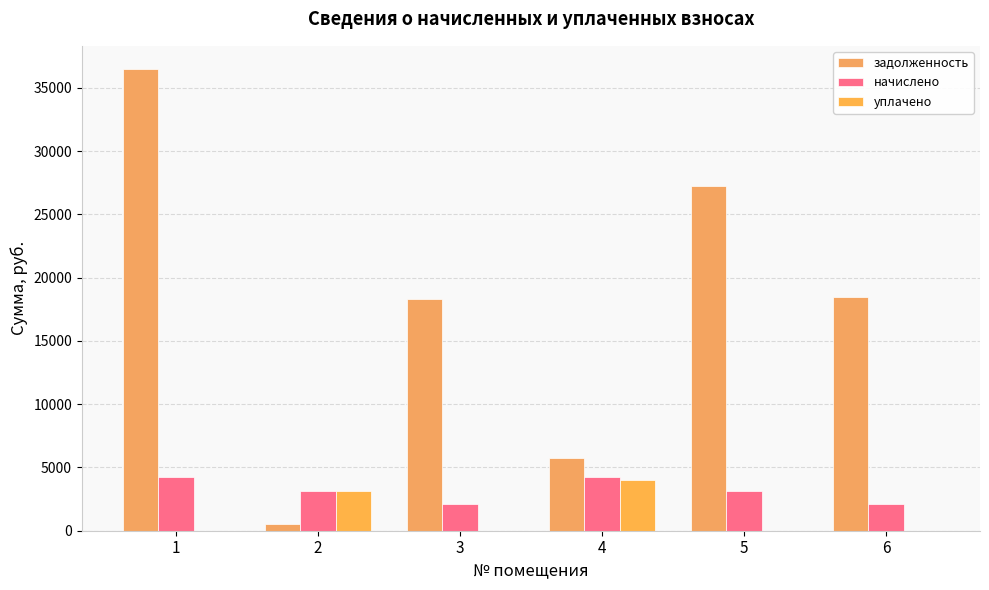

Count the number of categories in the chart.

6